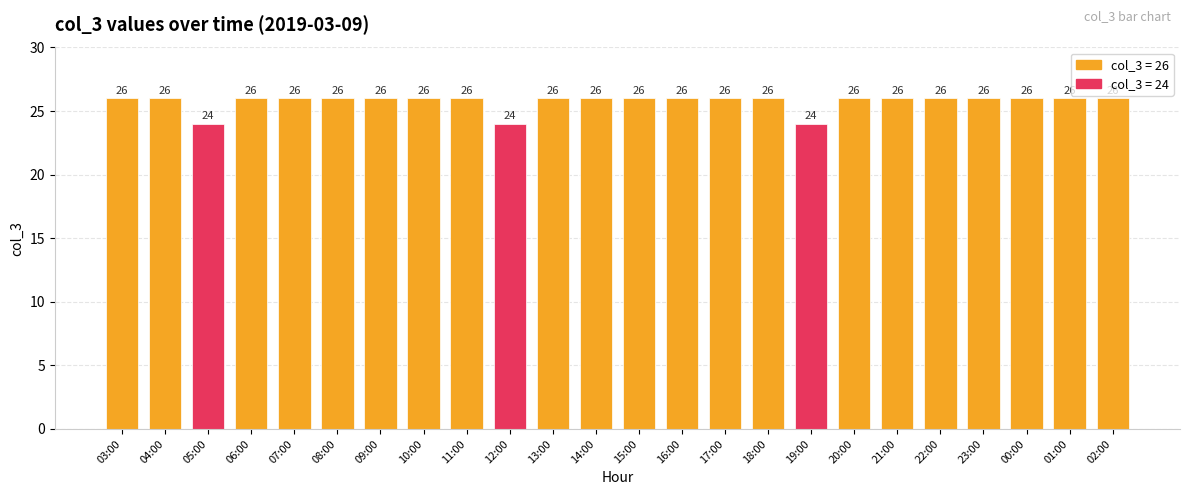

Count the number of data series in this chart.

1